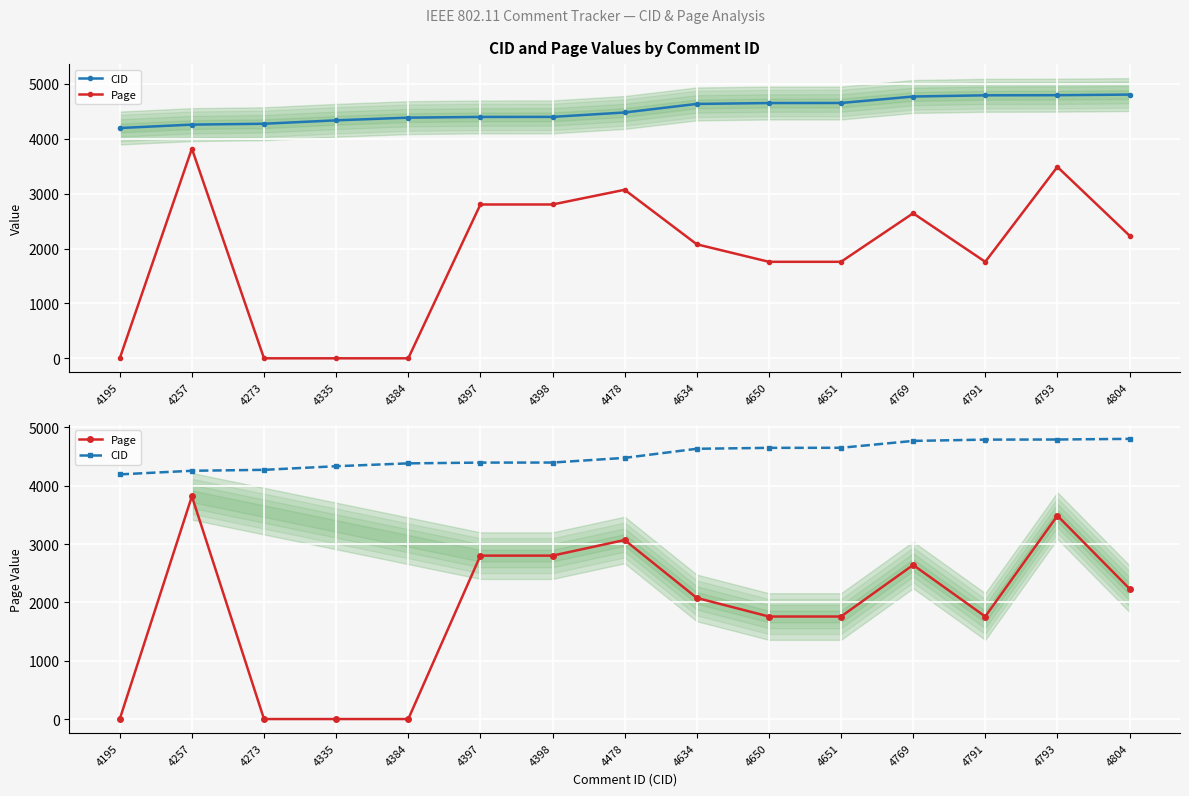

Which series has the widest spread of values?

Page